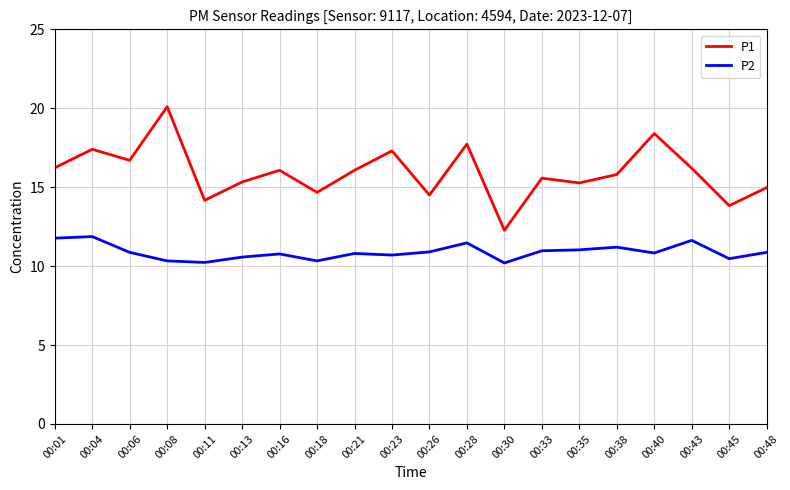

What is the difference between the highest and lowest values at 00:30?

2.1